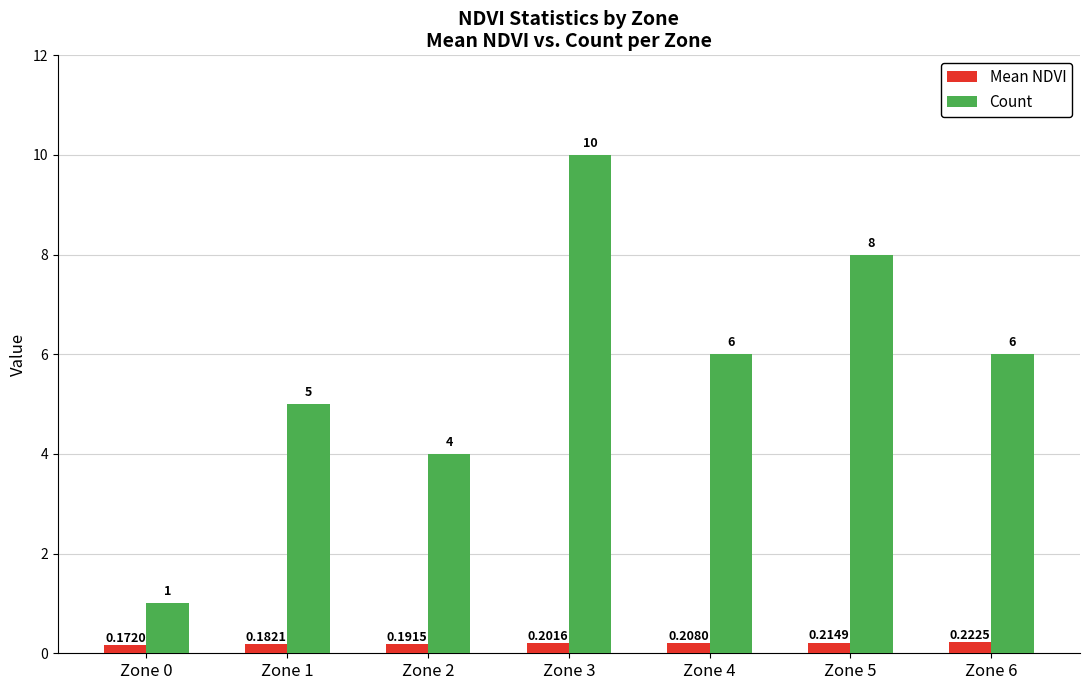

What is the sum of all Mean NDVI values?

1.4